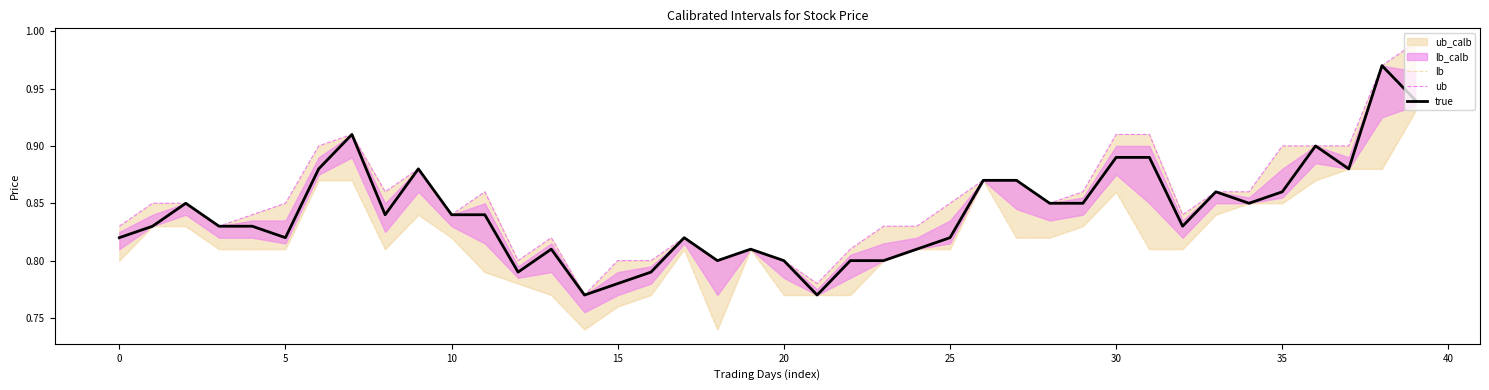

True or false: true has more than 0 interior local peaks.

True